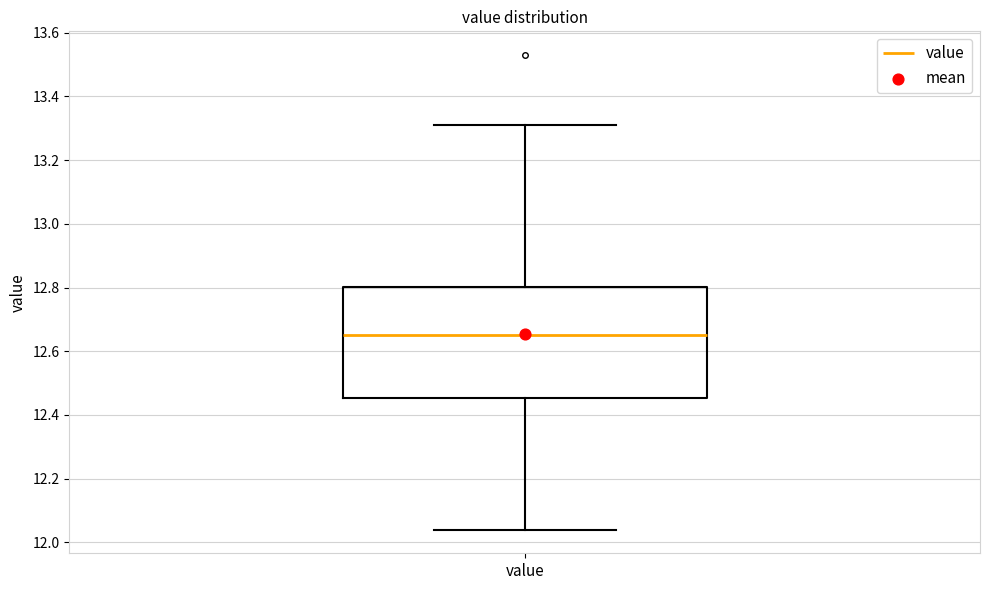

Read this box plot against the y-axis: the position of the median line, the range covered by the box, and the ends of both whiskers. The values are not printed on the chart, so give them approximately, as read against the axis.

median 12.66, box 12.46 to 12.80, whiskers 12.04 to 13.32